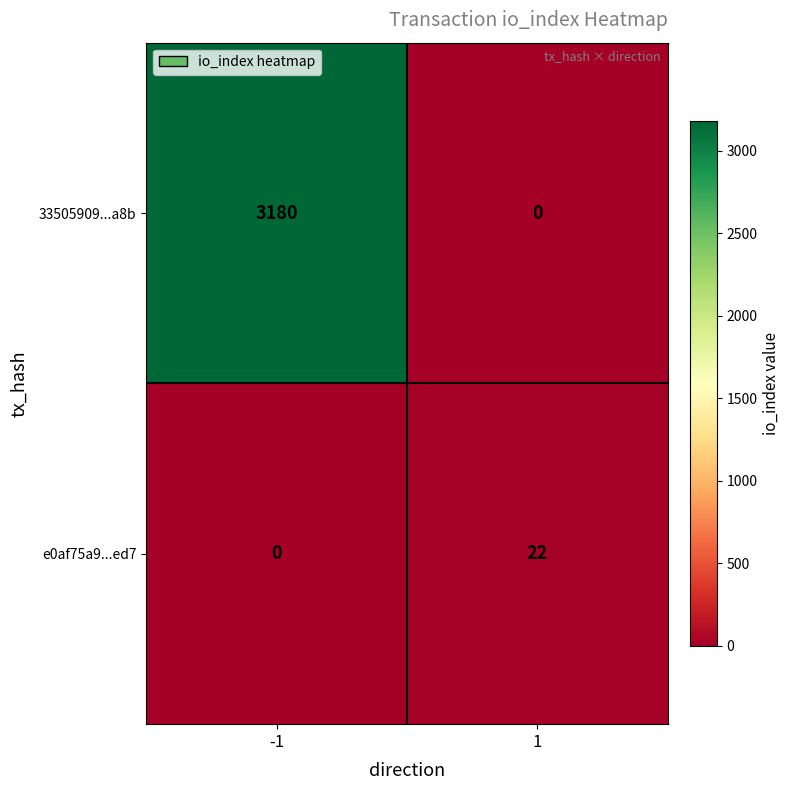

What is the sum of the e0af75a9...ed7 values at -1 and 1?

22